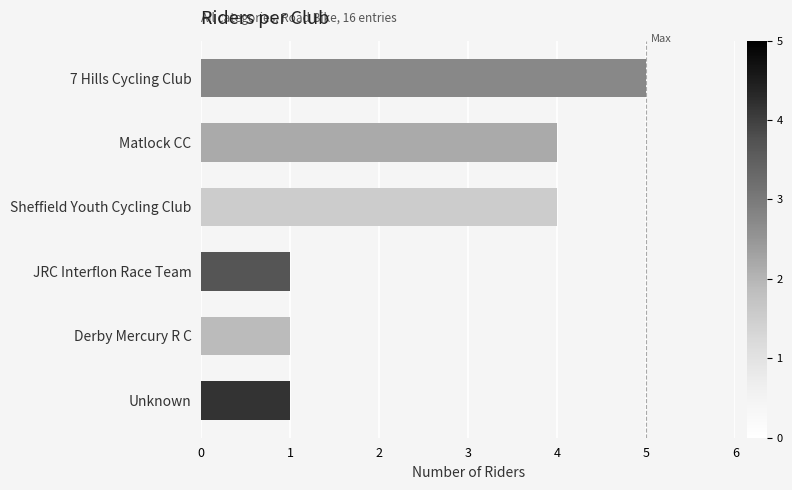

What is the approximate value at Matlock CC?

4